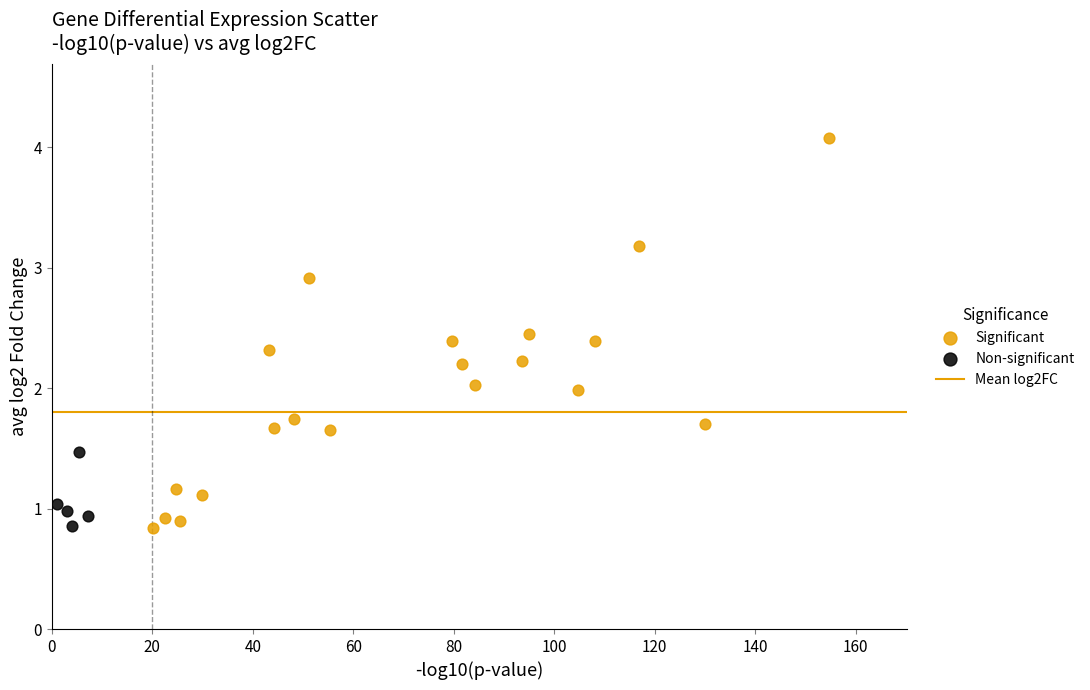

Which series contains the highest Y value?

Significant